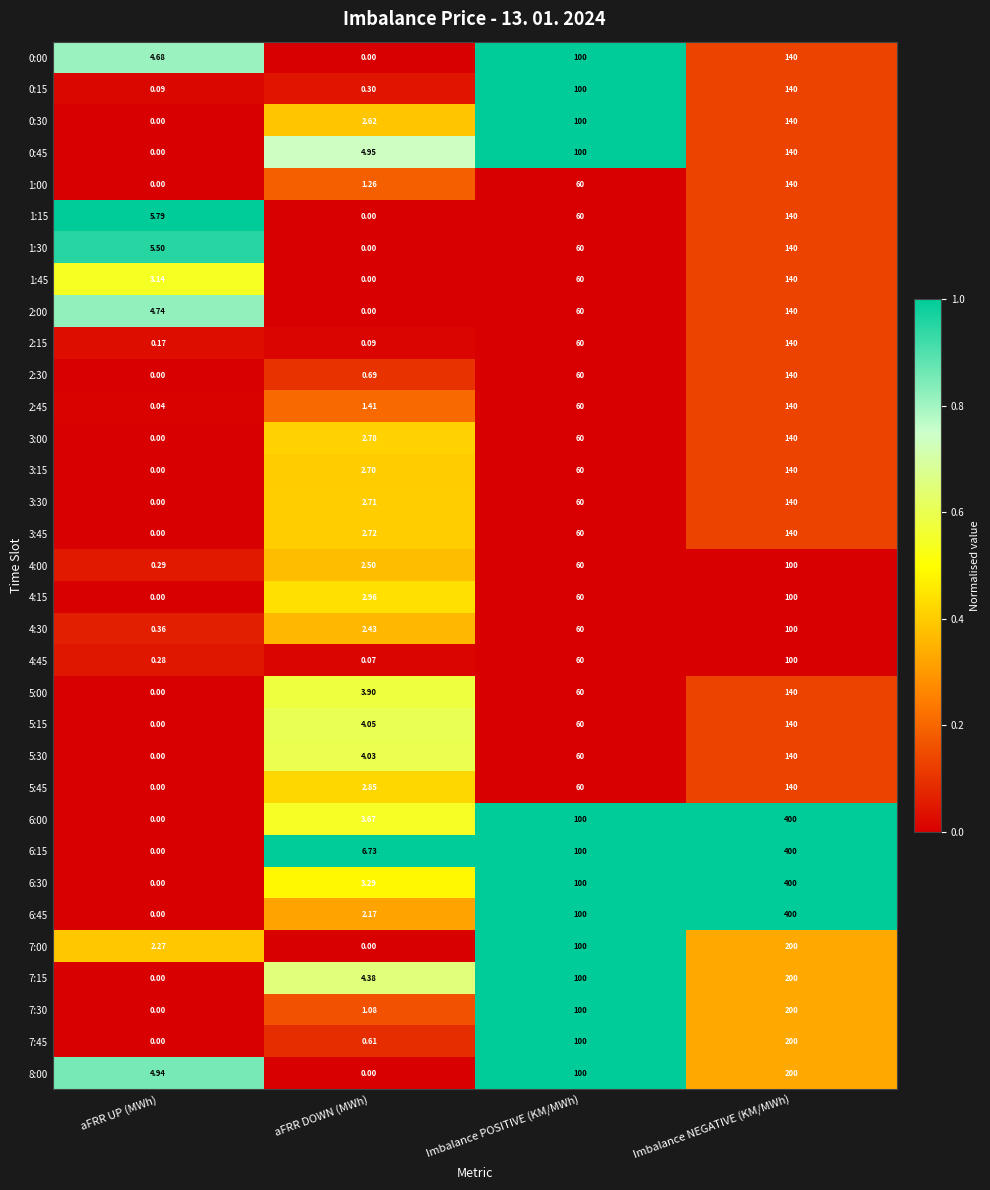

Rank the categories by 3:15 value from lowest to highest.

aFRR UP (MWh), aFRR DOWN (MWh), Imbalance POSITIVE (KM/MWh), Imbalance NEGATIVE (KM/MWh)